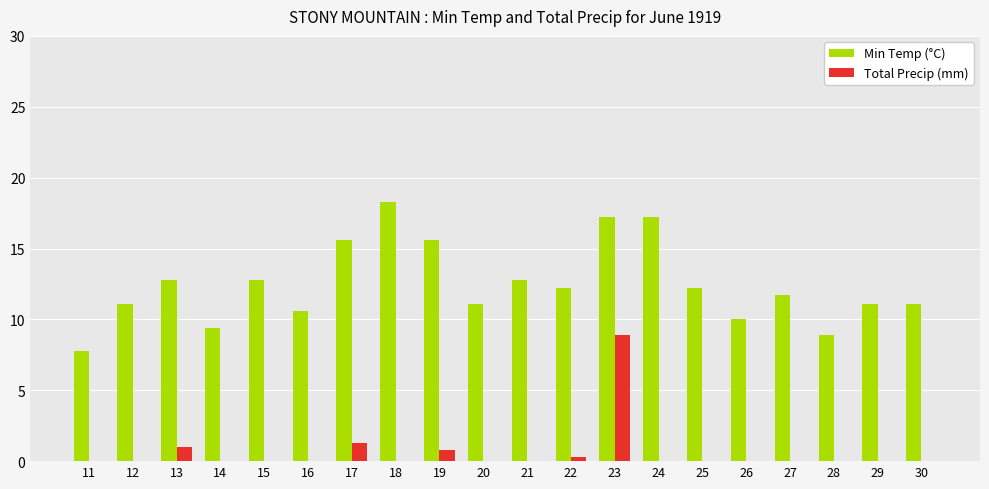

Reading left to right, list all the values displayed in this chart.

Min Temp (°C): 7.8	11.1	12.8	9.4	12.8	10.6	15.6	18.3	15.6	11.1	12.8	12.2	17.2	17.2	12.2	10.0	11.7	8.9	11.1	11.1
Total Precip (mm): 0.0	0.0	1.0	0.0	0.0	0.0	1.3	0.0	0.8	0.0	0.0	0.3	8.9	0.0	0.0	0.0	0.0	0.0	0.0	0.0